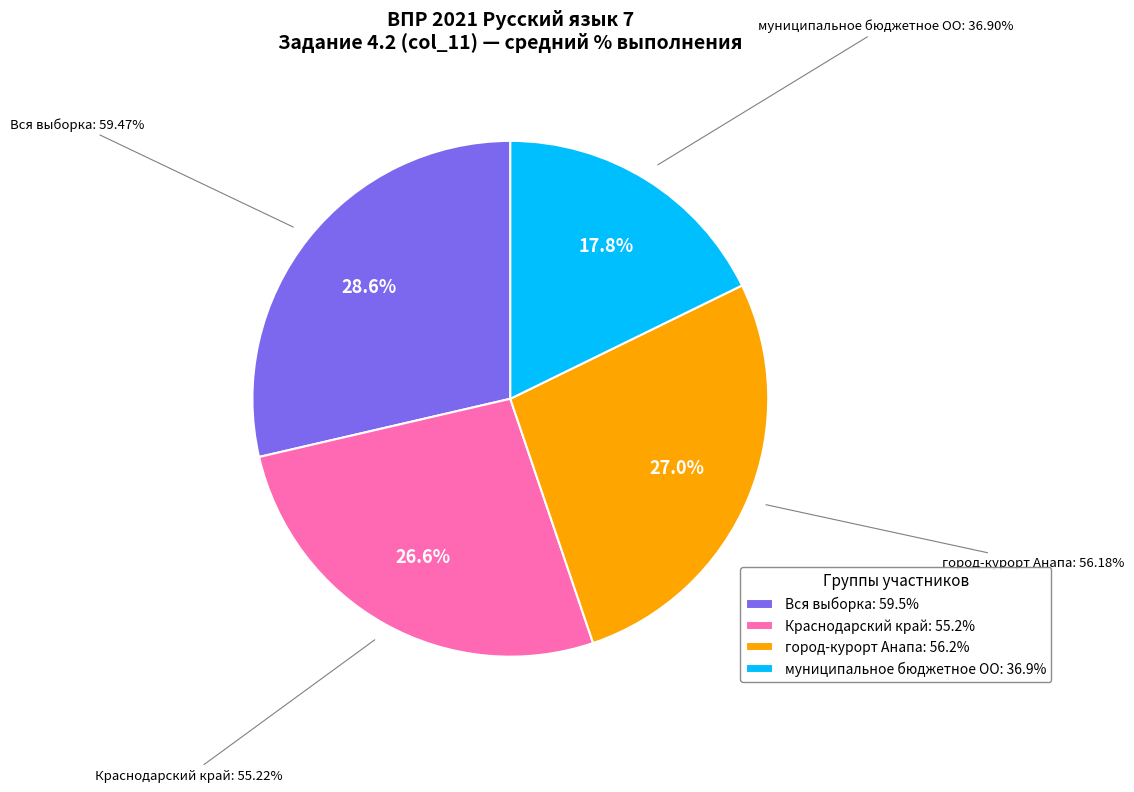

Does муниципальное бюджетное ОО represent more than half of the total?

No